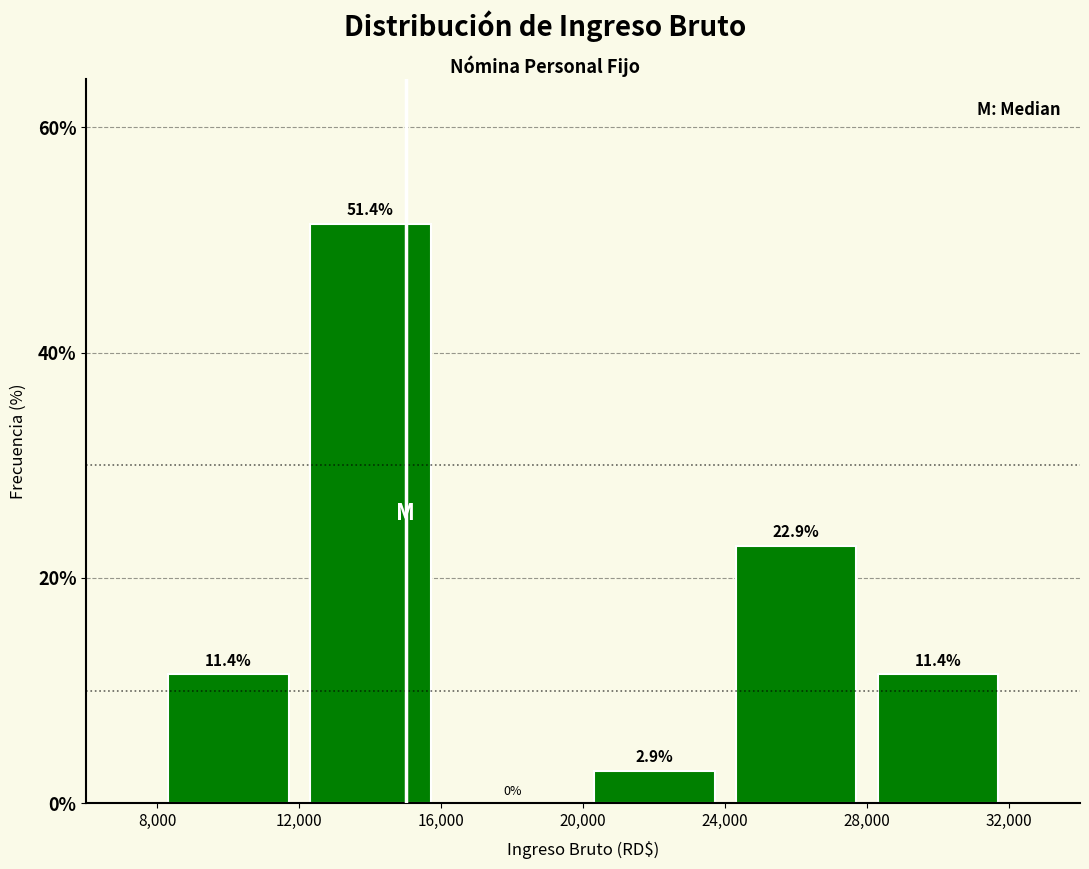

Which range on the x-axis has the tallest bar?

12,000 to 16,000